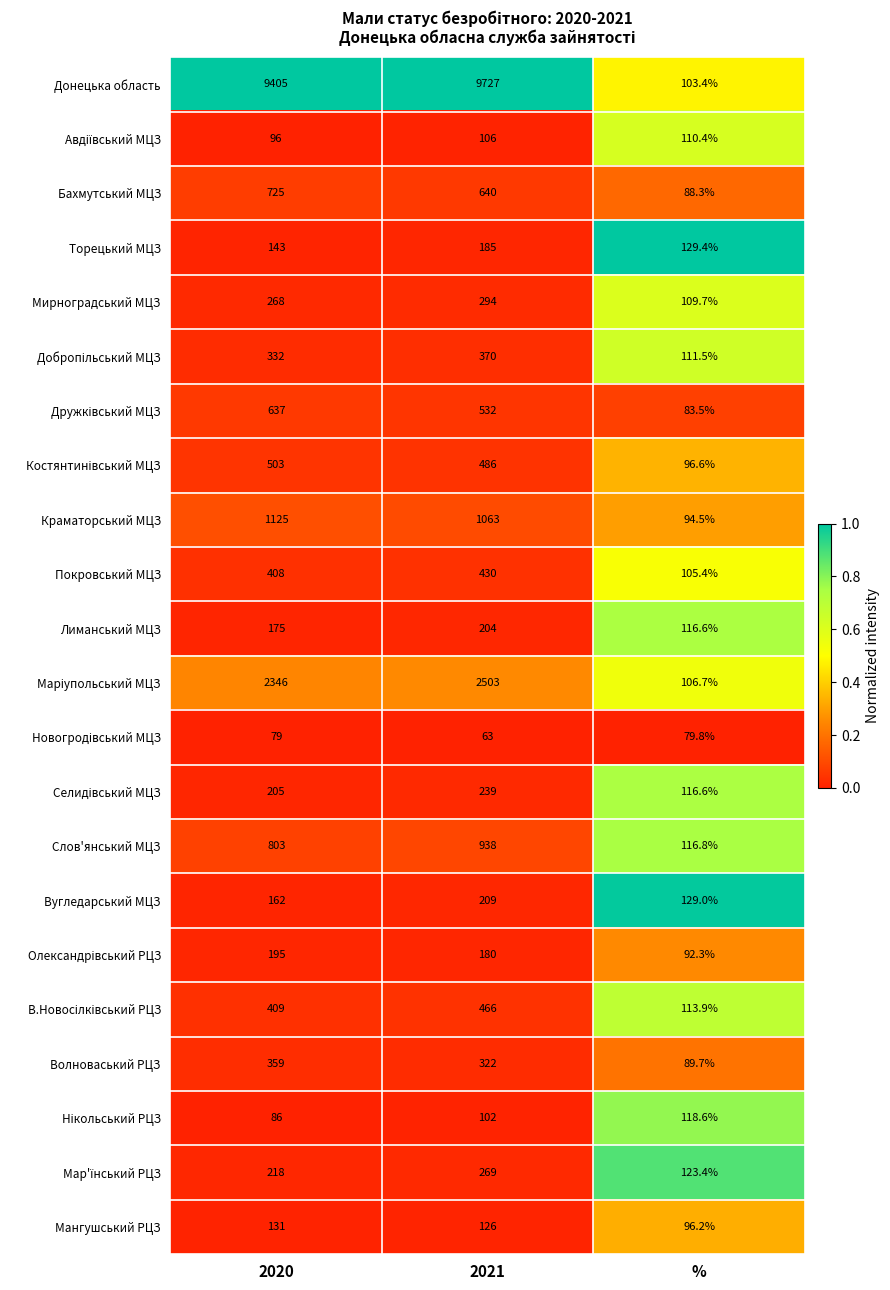

Is it true that Краматорський МЦЗ equals 614.3 at 2020?

False